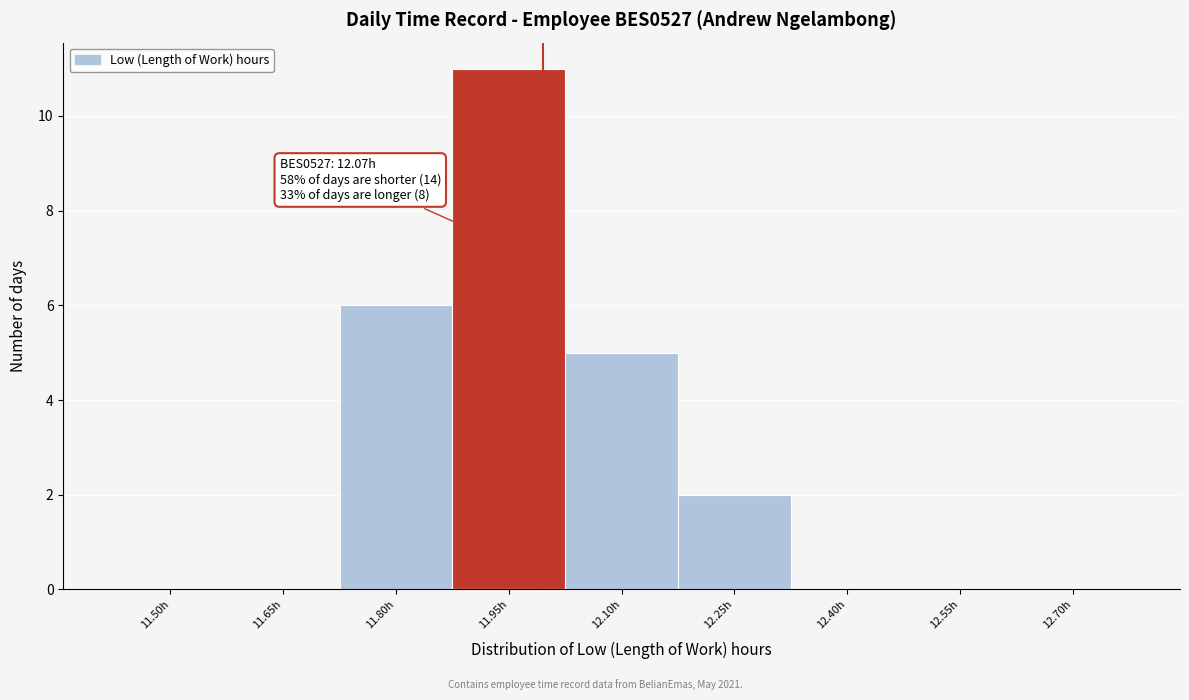

Reading left to right, list all the values displayed in this chart.

11.50h=0	11.65h=0	11.80h=6	11.95h=11	12.10h=5	12.25h=2	12.40h=0	12.55h=0	12.70h=0